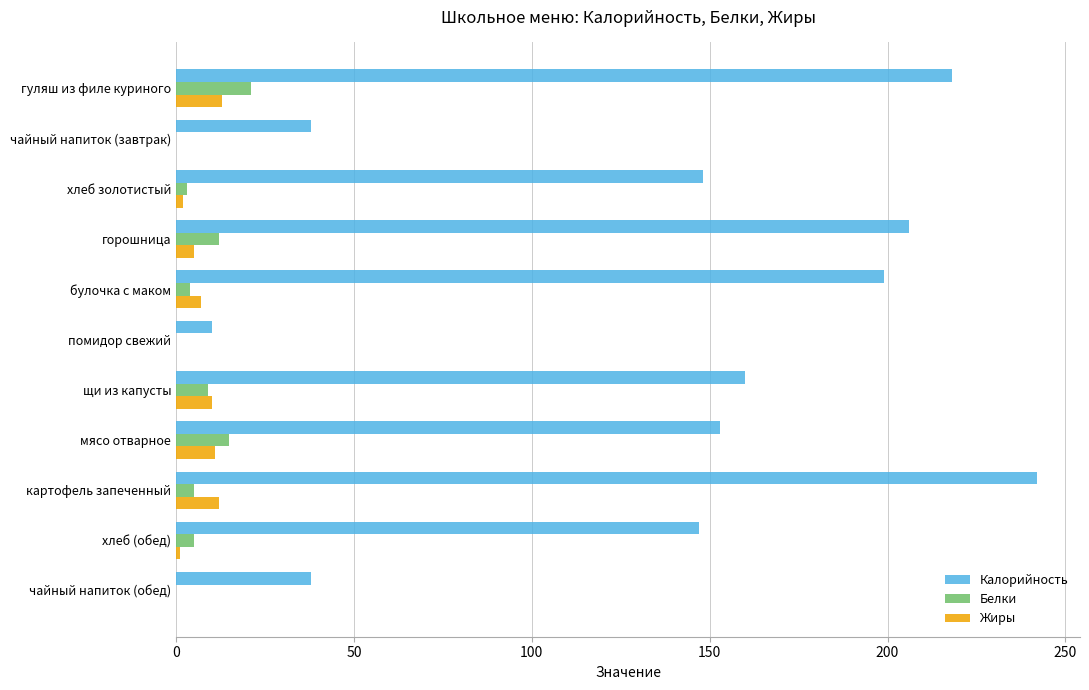

Between хлеб золотистый and картофель запеченный, which series saw the biggest shift?

Калорийность